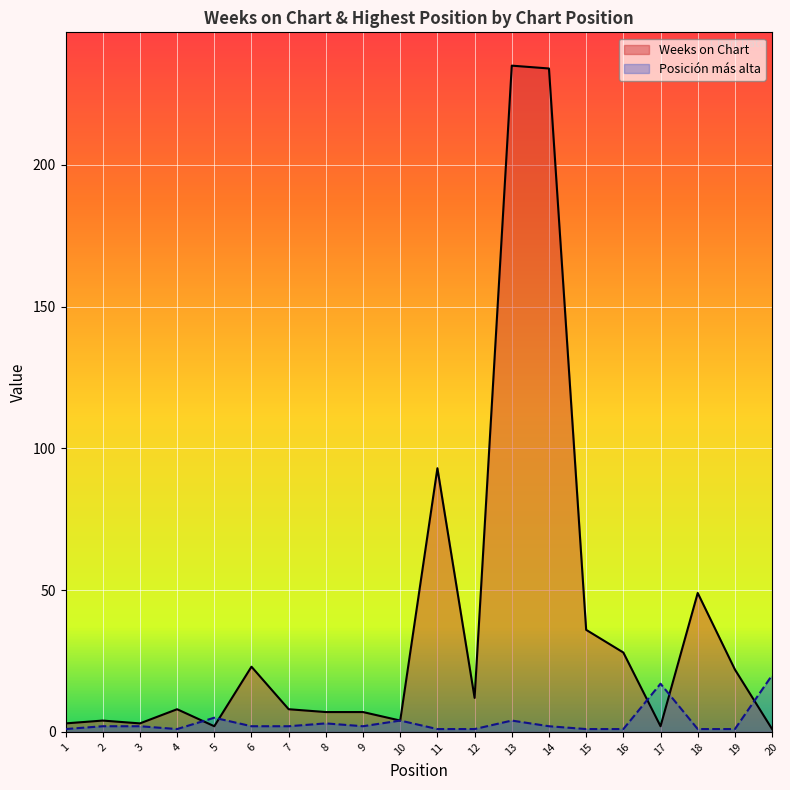

What is the difference between the second highest and second lowest values in the Weeks on Chart series?

232